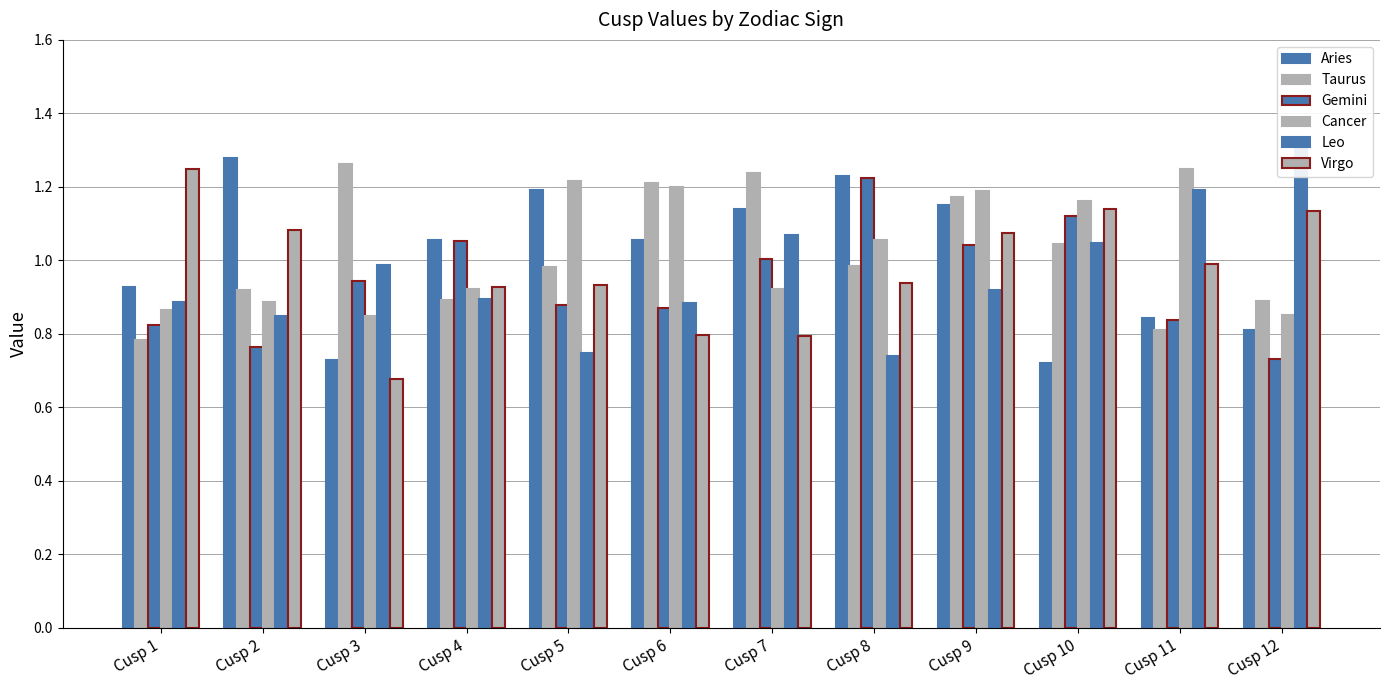

Reading left to right, what are all the values shown in this chart?

Aries: Cusp 1=0.9	Cusp 2=1.3	Cusp 3=0.7	Cusp 4=1.1	Cusp 5=1.2	Cusp 6=1.1	Cusp 7=1.1	Cusp 8=1.2	Cusp 9=1.2	Cusp 10=0.7	Cusp 11=0.8	Cusp 12=0.8
Taurus: Cusp 1=0.8	Cusp 2=0.9	Cusp 3=1.3	Cusp 4=0.9	Cusp 5=1.0	Cusp 6=1.2	Cusp 7=1.2	Cusp 8=1.0	Cusp 9=1.2	Cusp 10=1.0	Cusp 11=0.8	Cusp 12=0.9
Gemini: Cusp 1=0.8	Cusp 2=0.8	Cusp 3=0.9	Cusp 4=1.1	Cusp 5=0.9	Cusp 6=0.9	Cusp 7=1.0	Cusp 8=1.2	Cusp 9=1.0	Cusp 10=1.1	Cusp 11=0.8	Cusp 12=0.7
Cancer: Cusp 1=0.9	Cusp 2=0.9	Cusp 3=0.8	Cusp 4=0.9	Cusp 5=1.2	Cusp 6=1.2	Cusp 7=0.9	Cusp 8=1.1	Cusp 9=1.2	Cusp 10=1.2	Cusp 11=1.2	Cusp 12=0.9
Leo: Cusp 1=0.9	Cusp 2=0.8	Cusp 3=1.0	Cusp 4=0.9	Cusp 5=0.7	Cusp 6=0.9	Cusp 7=1.1	Cusp 8=0.7	Cusp 9=0.9	Cusp 10=1.0	Cusp 11=1.2	Cusp 12=1.3
Virgo: Cusp 1=1.2	Cusp 2=1.1	Cusp 3=0.7	Cusp 4=0.9	Cusp 5=0.9	Cusp 6=0.8	Cusp 7=0.8	Cusp 8=0.9	Cusp 9=1.1	Cusp 10=1.1	Cusp 11=1.0	Cusp 12=1.1